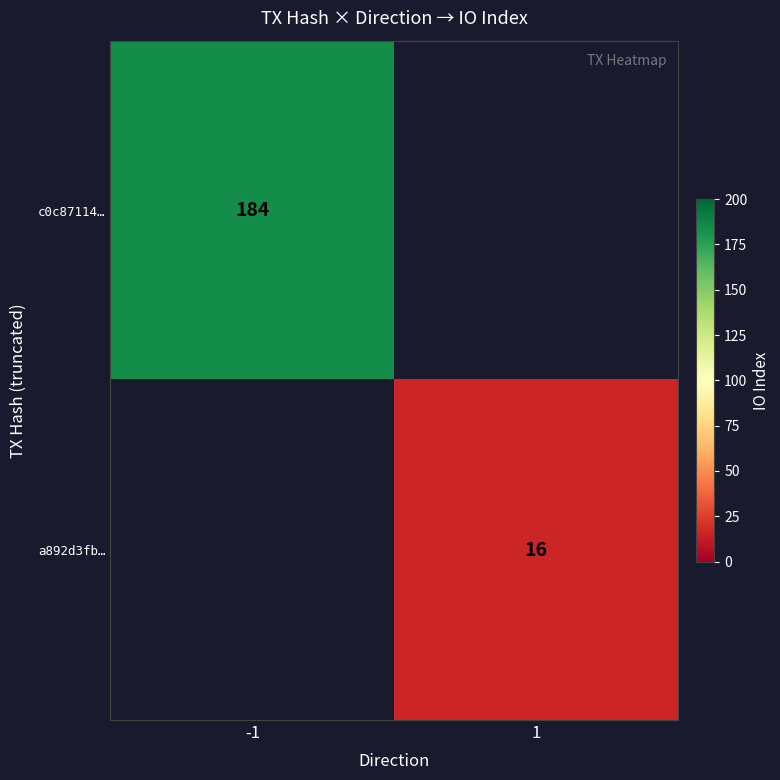

The value of a892d3fb… at 1 is 8.5. True or false?

False